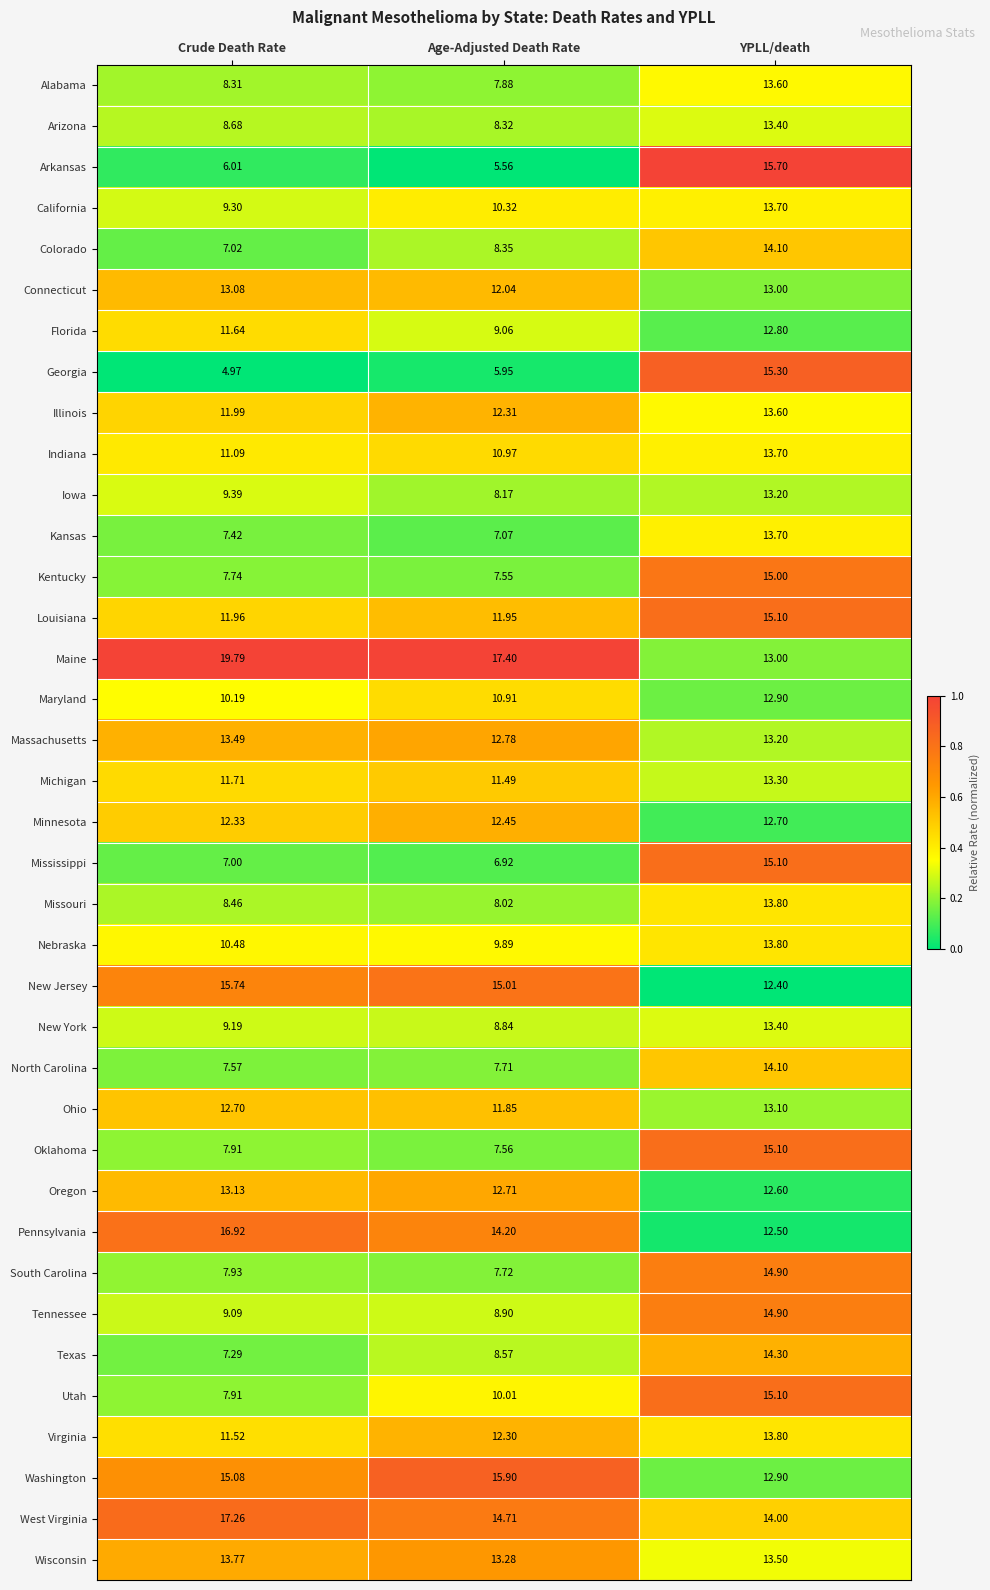

At which category is the sum across all series the highest?

YPLL/death